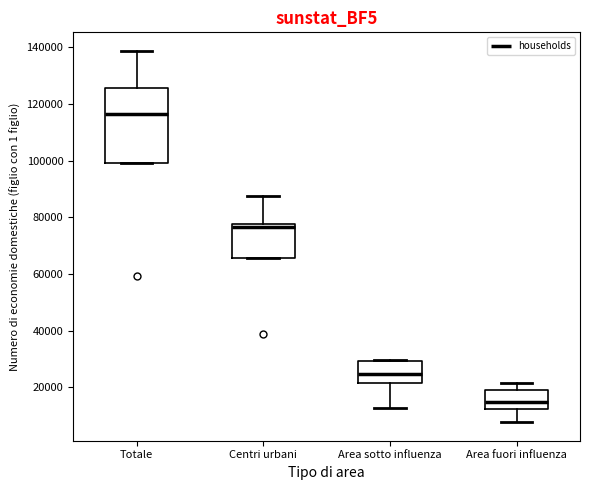

Which box's median line is the highest?

Totale